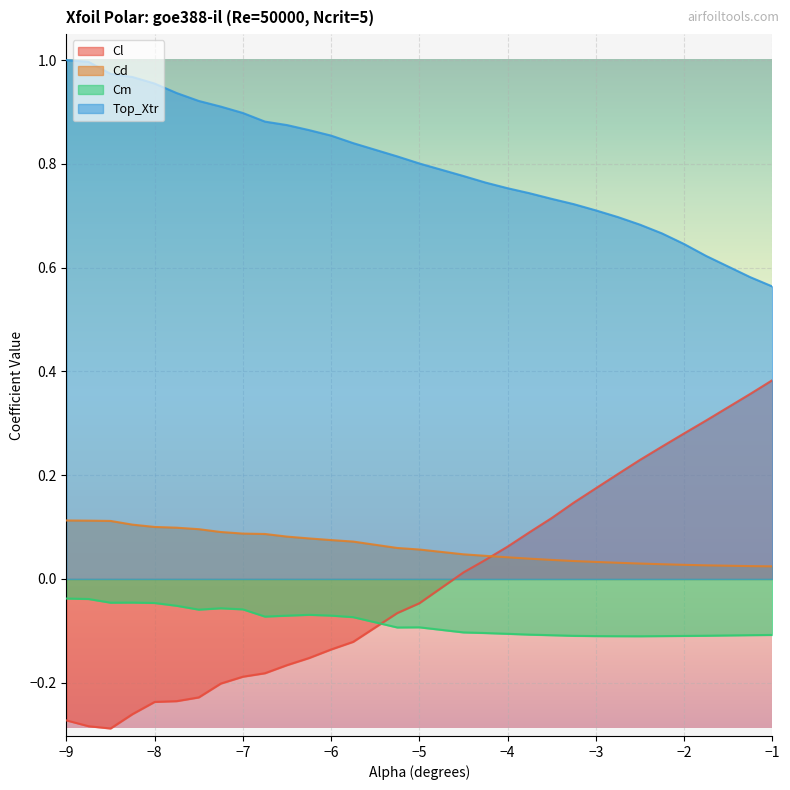

True or false: Top_Xtr and Cl intersect in this chart.

False